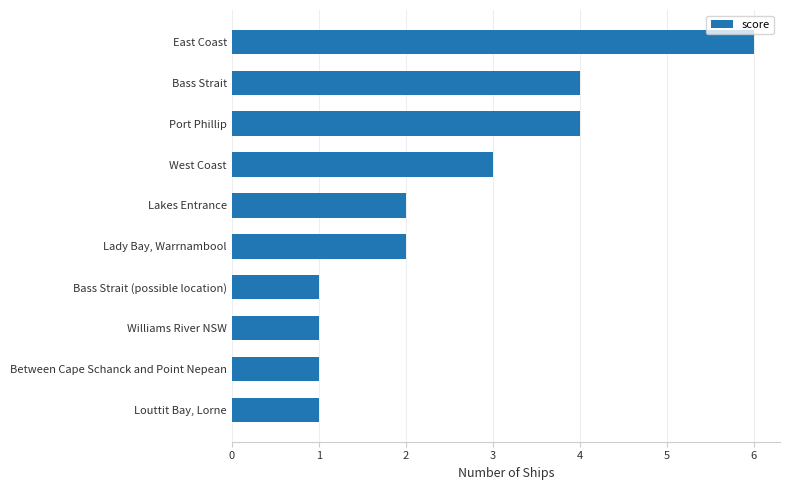

How many series are shown in this chart?

1